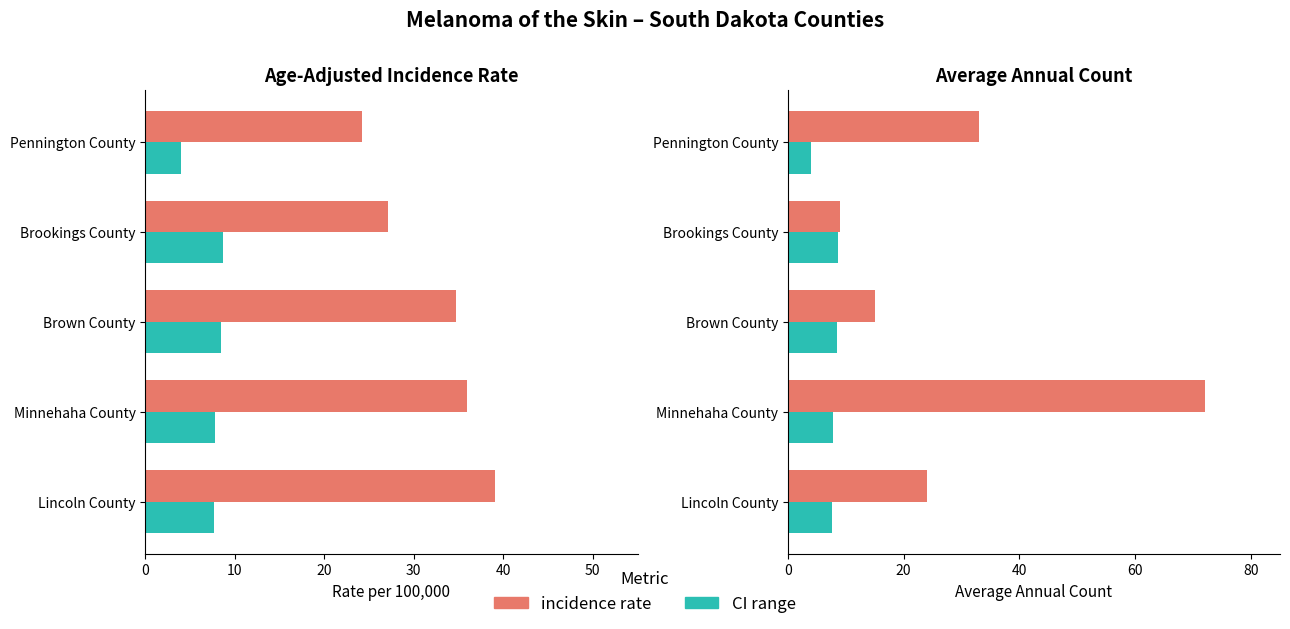

Reading left to right, what are all the values shown in this chart?

Age-Adjusted Rate: 0=39.1	10=36.0	20=34.7	30=27.1	40=24.2
CI Range: 0=7.7	10=7.8	20=8.5	30=8.7	40=4.0
Annual Count: 0=24.0	10=72.0	20=15.0	30=9.0	40=33.0